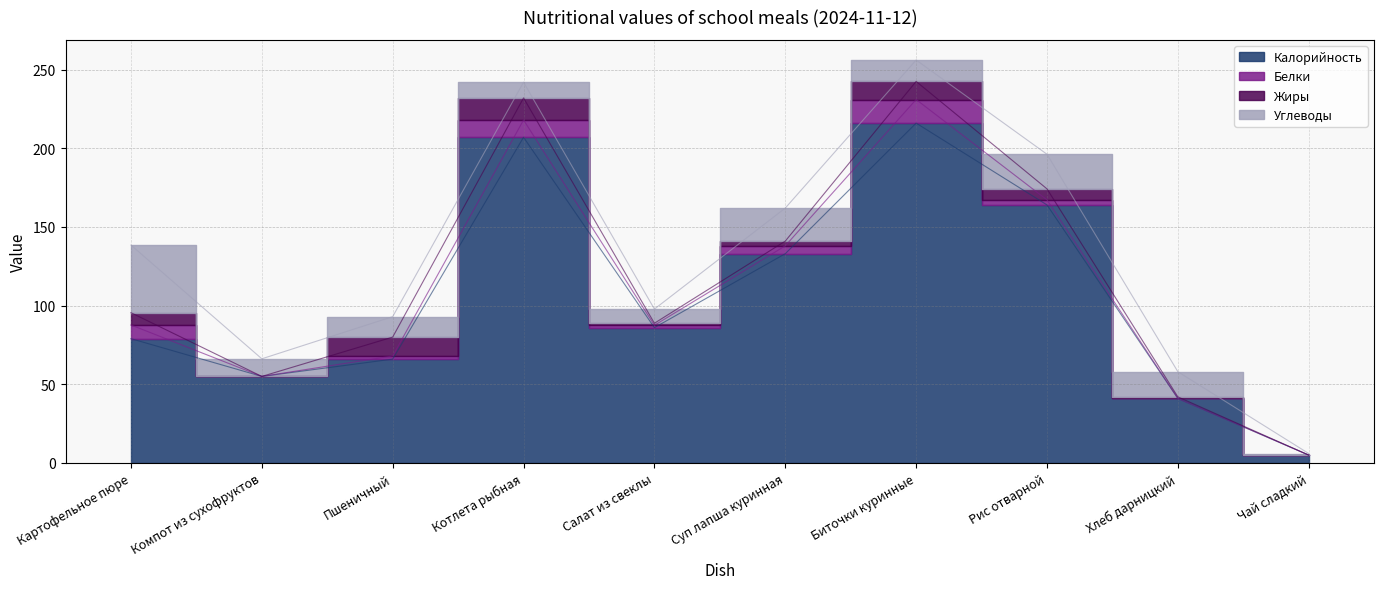

What is the highest value of the Калорийность series?

216.0